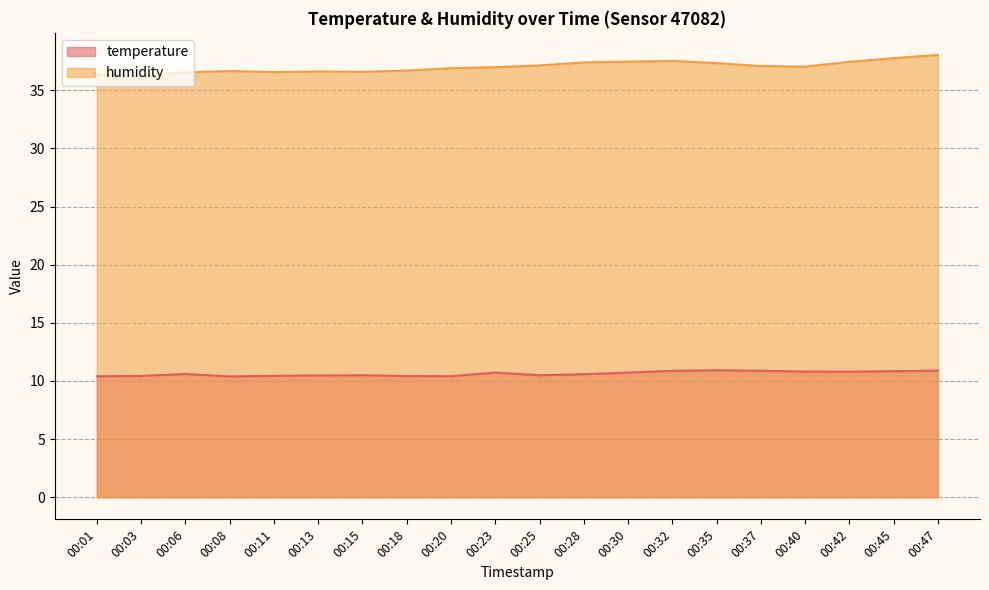

Reading right to left, transcribe all the data shown in this chart.

temperature: 00:47=10.9	00:45=10.8	00:42=10.8	00:40=10.8	00:37=10.9	00:35=10.9	00:32=10.9	00:30=10.7	00:28=10.6	00:25=10.5	00:23=10.7	00:20=10.4	00:18=10.4	00:15=10.5	00:13=10.5	00:11=10.4	00:08=10.4	00:06=10.6	00:03=10.4	00:01=10.4
humidity: 00:47=38.0	00:45=37.8	00:42=37.5	00:40=37.0	00:37=37.1	00:35=37.3	00:32=37.5	00:30=37.5	00:28=37.4	00:25=37.1	00:23=37.0	00:20=36.9	00:18=36.7	00:15=36.6	00:13=36.6	00:11=36.6	00:08=36.7	00:06=36.5	00:03=36.3	00:01=36.3